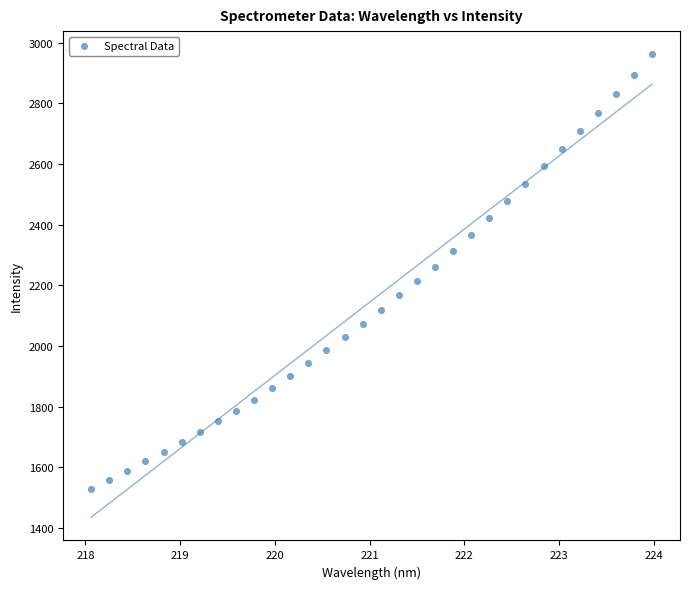

What is the range of Y values (max minus min)?

1432.6